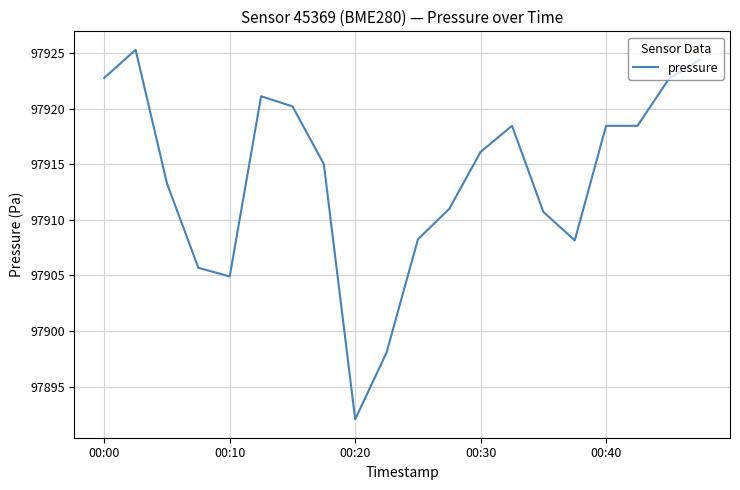

What is the greatest value displayed?

97925.3